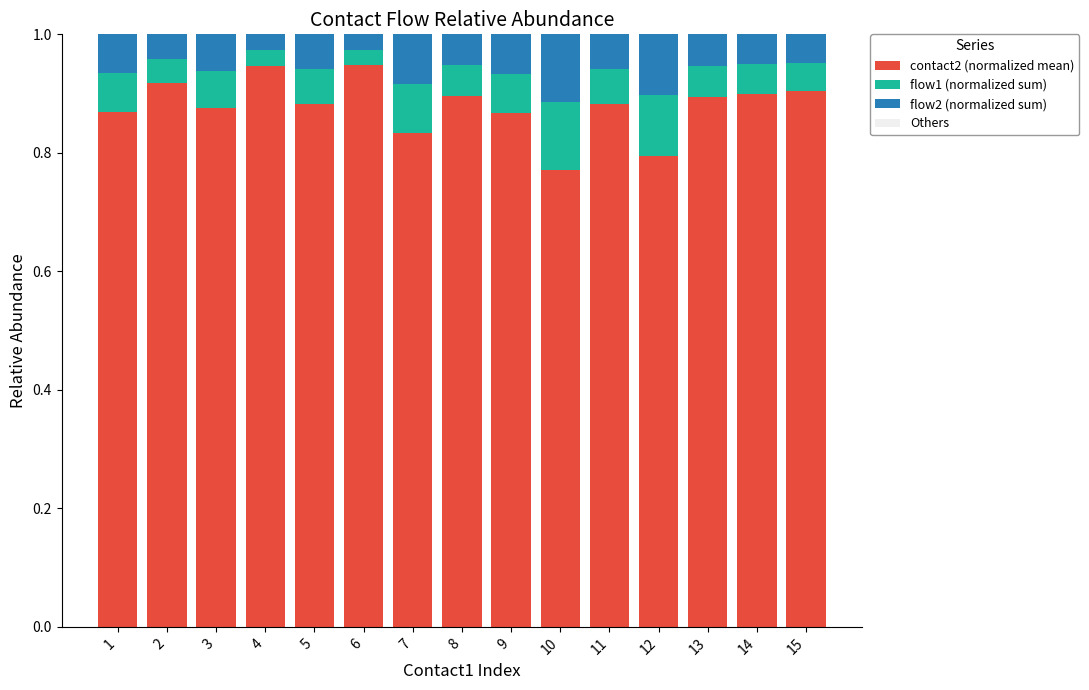

What is the total value across all series at 6?

1.0